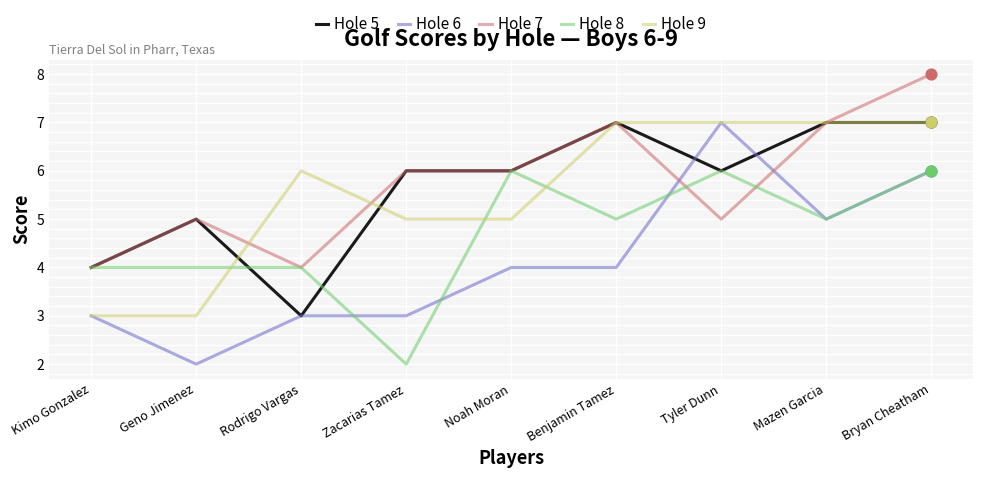

What is the total value across all series at Noah Moran?

27